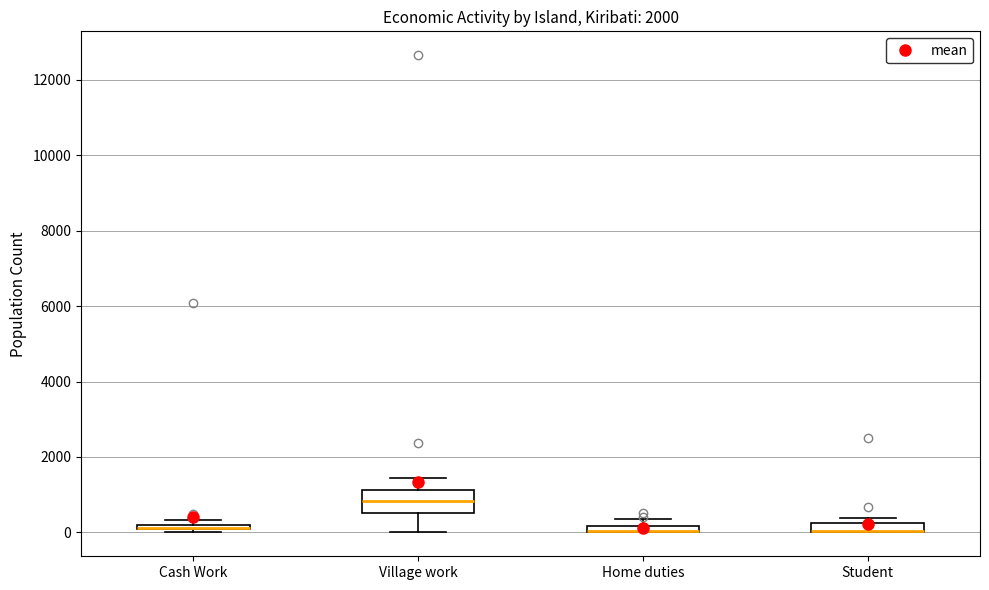

Comparing the boxes themselves (not the whiskers), which one is the tallest?

Village work